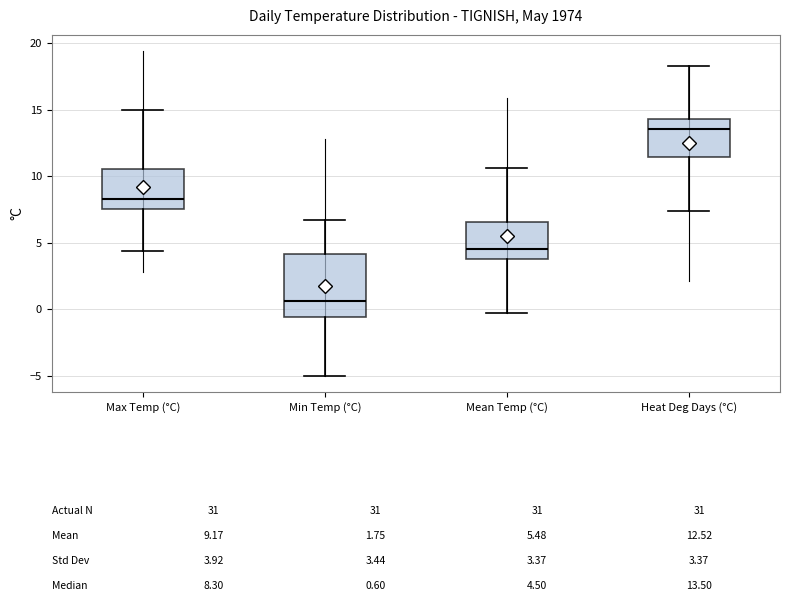

Comparing the boxes themselves (not the whiskers), which one is the tallest?

Min Temp (°C)